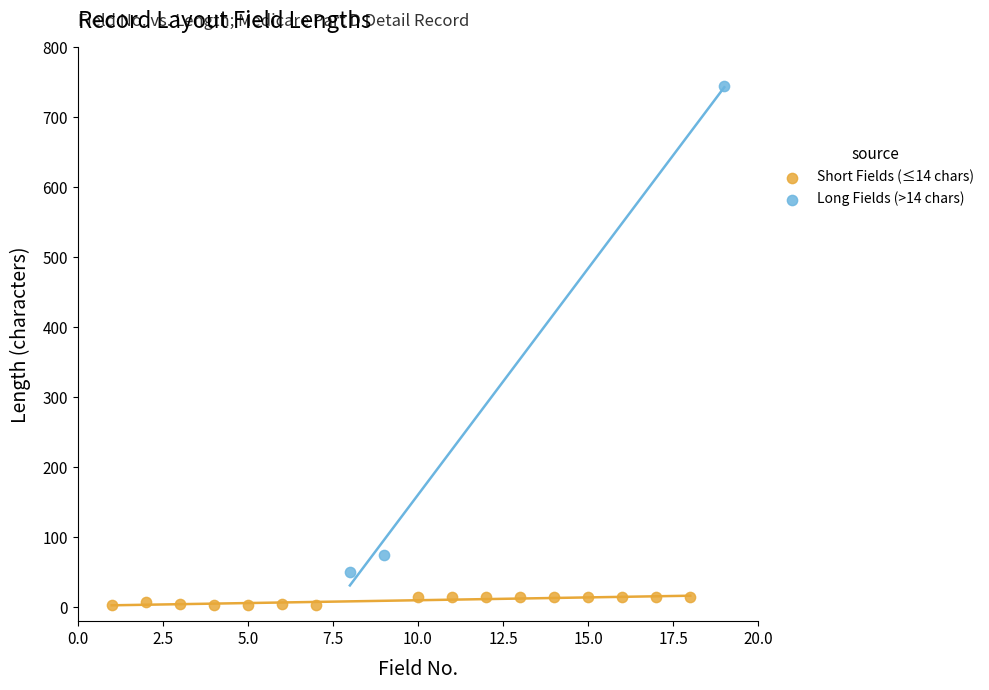

Which series reaches the maximum Y coordinate?

Long Fields (>14 chars)